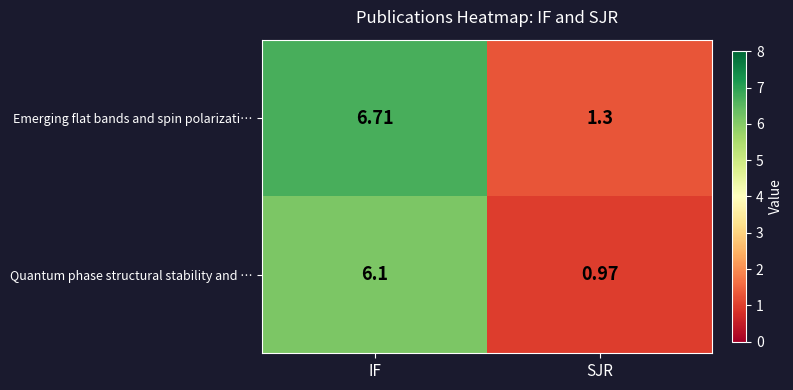

Between IF and SJR, which series saw the biggest shift?

Emerging flat bands and spin polarizati…